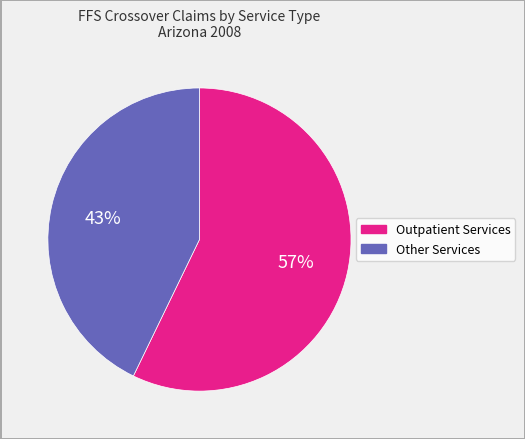

Does any single category account for the majority?

Yes